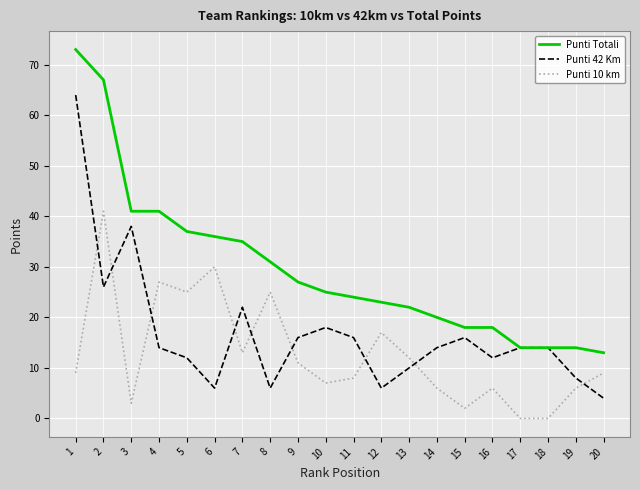

Rank the series at 10 from lowest to highest value.

Punti 10 km, Punti 42 Km, Punti Totali